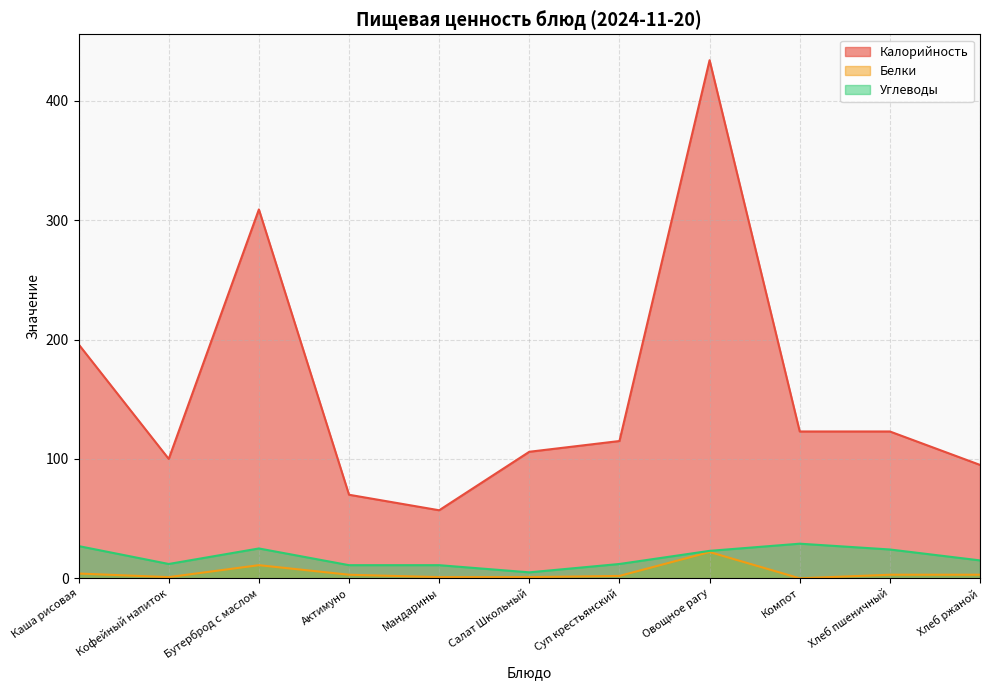

How many lines are shown in the chart?

3